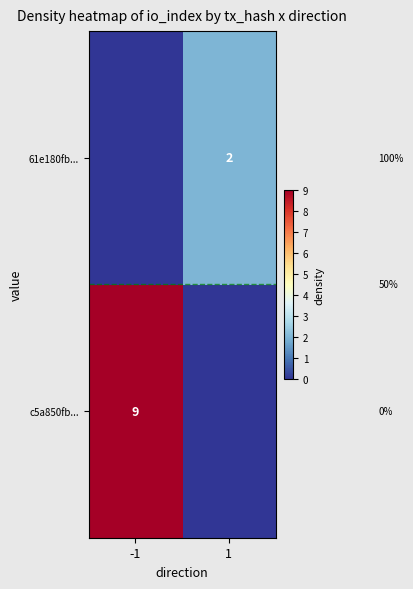

The c5a850fb... series shows 9 at -1. True or false?

True